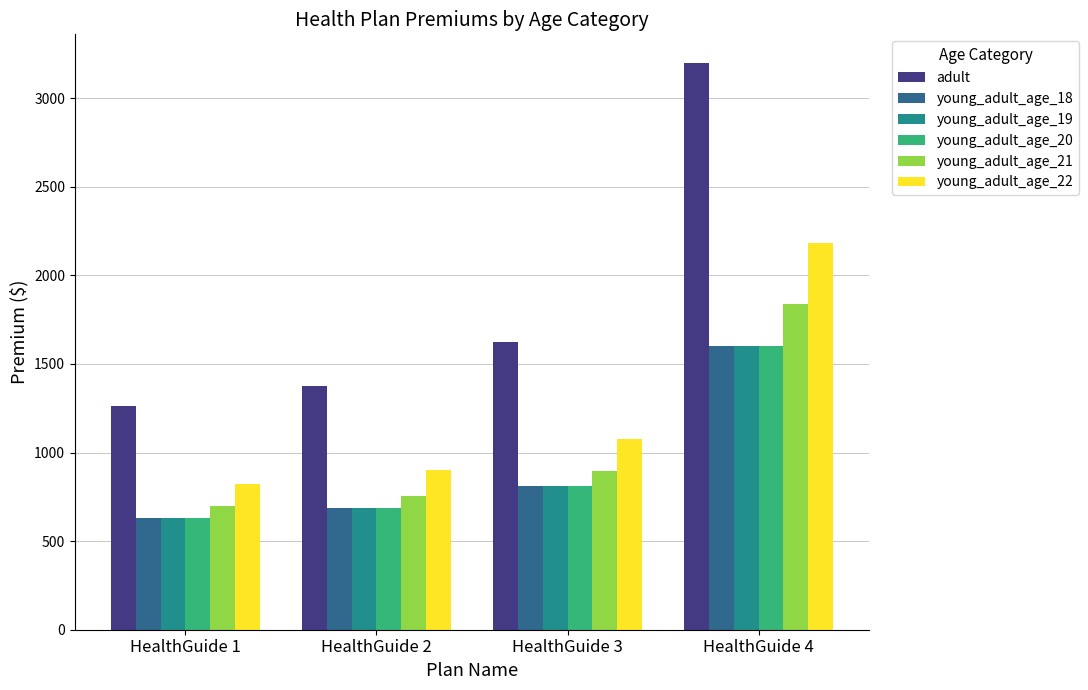

At which label is young_adult_age_19 closest to 1114?

HealthGuide 3